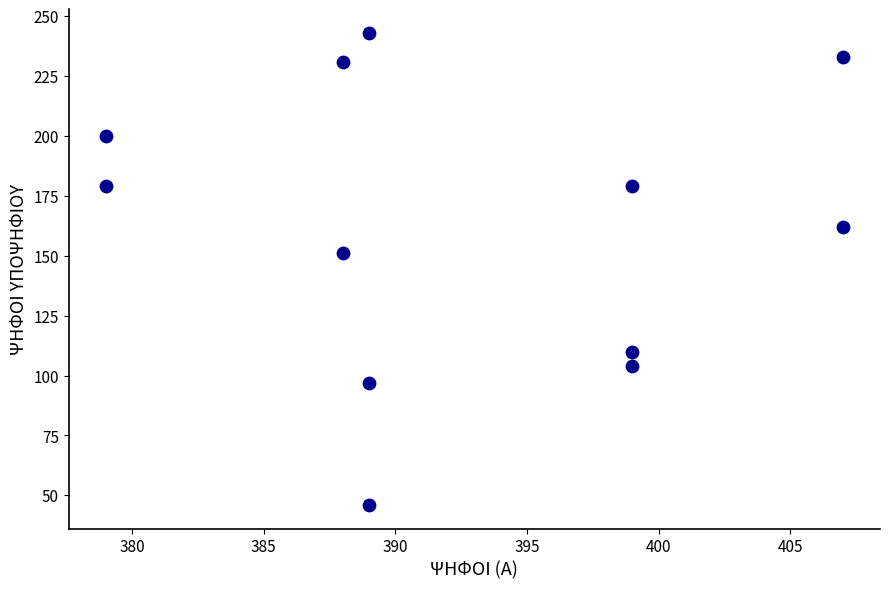

What is the range of Y values (max minus min)?

197